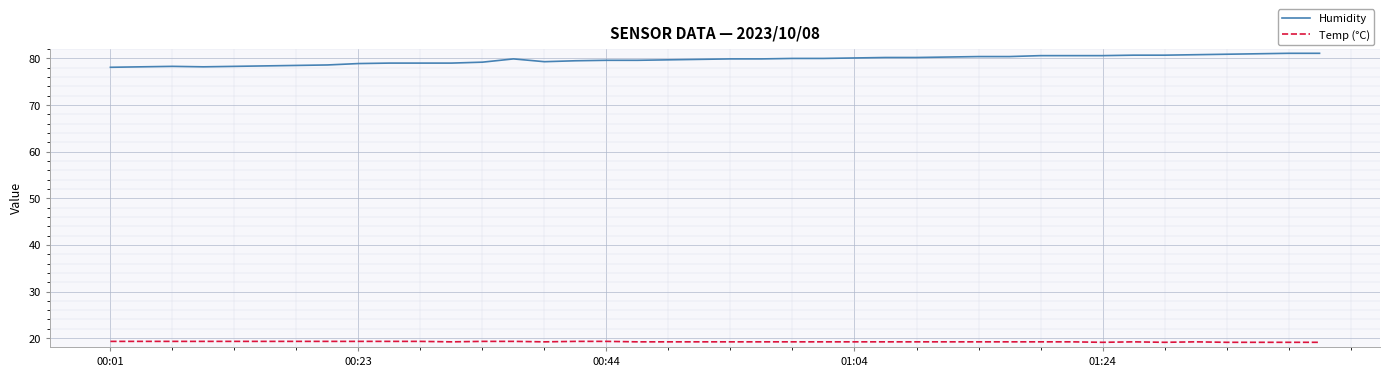

What are all the series names shown in the legend?

Humidity, Temp (°C)